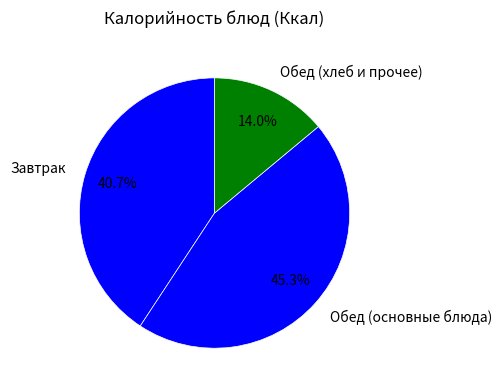

Is there a majority slice in this chart?

No